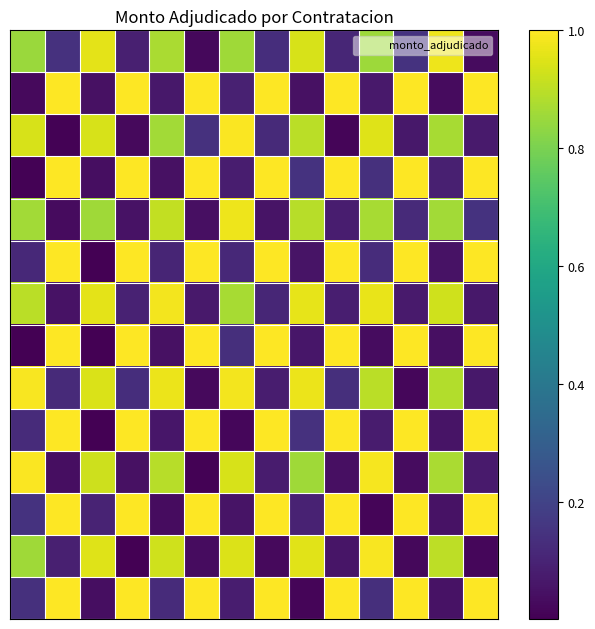

At which category does the chart reach its minimum across all series?

2